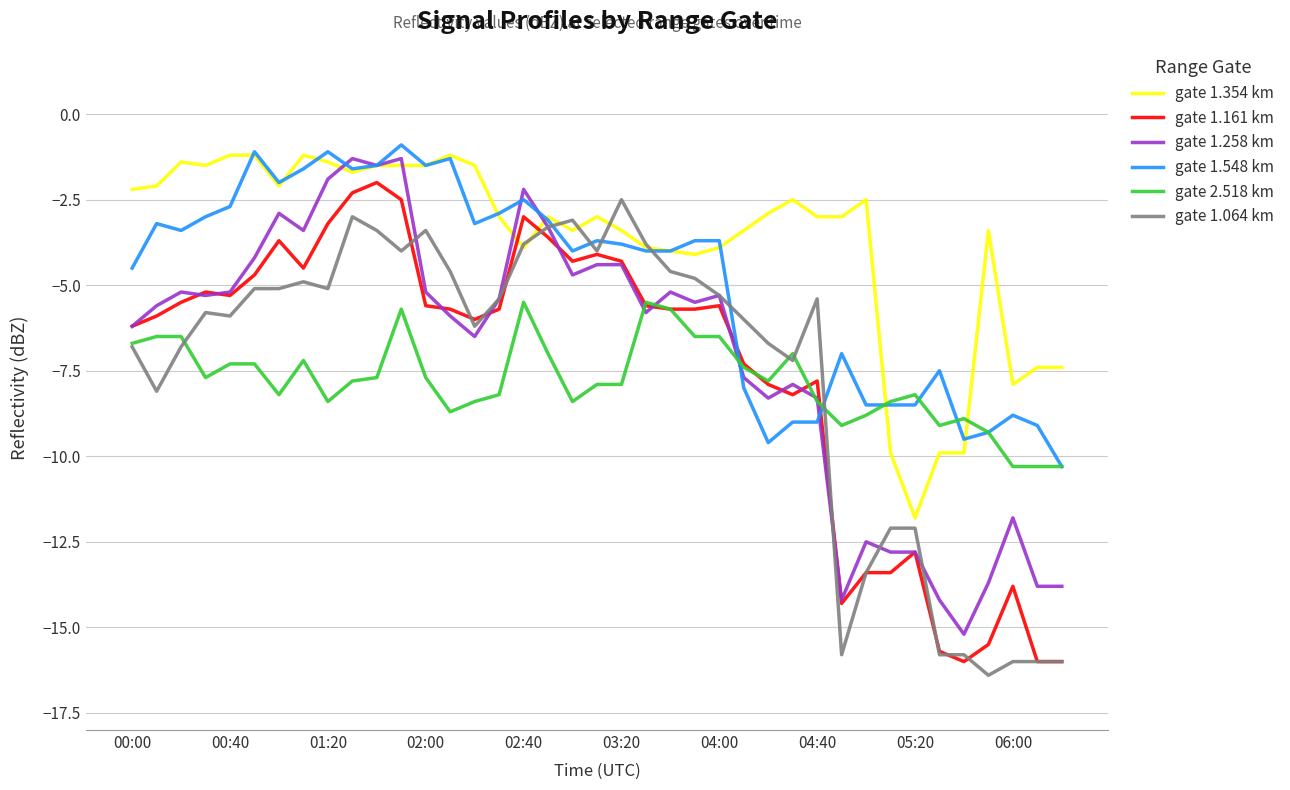

Reading left to right, transcribe all the data shown in this chart.

gate 1.354 km: -2.2	-2.1	-1.4	-1.5	-1.2	-1.2	-2.1	-1.2	-1.4	-1.7	-1.5	-1.5	-1.5	-1.2	-1.5	-3.0	-3.9	-3.0	-3.4	-3.0	-3.4	-3.9	-4.0	-4.1	-3.9	-3.4	-2.9	-2.5	-3.0	-3.0	-2.5	-9.9	-11.8	-9.9	-9.9	-3.4	-7.9	-7.4	-7.4
gate 1.161 km: -6.2	-5.9	-5.5	-5.2	-5.3	-4.7	-3.7	-4.5	-3.2	-2.3	-2.0	-2.5	-5.6	-5.7	-6.0	-5.7	-3.0	-3.6	-4.3	-4.1	-4.3	-5.6	-5.7	-5.7	-5.6	-7.3	-7.9	-8.2	-7.8	-14.3	-13.4	-13.4	-12.8	-15.7	-16.0	-15.5	-13.8	-16.0	-16.0
gate 1.258 km: -6.2	-5.6	-5.2	-5.3	-5.2	-4.2	-2.9	-3.4	-1.9	-1.3	-1.5	-1.3	-5.2	-5.9	-6.5	-5.4	-2.2	-3.3	-4.7	-4.4	-4.4	-5.8	-5.2	-5.5	-5.3	-7.7	-8.3	-7.9	-8.3	-14.2	-12.5	-12.8	-12.8	-14.2	-15.2	-13.7	-11.8	-13.8	-13.8
gate 1.548 km: -4.5	-3.2	-3.4	-3.0	-2.7	-1.1	-2.0	-1.6	-1.1	-1.6	-1.5	-0.9	-1.5	-1.3	-3.2	-2.9	-2.5	-3.1	-4.0	-3.7	-3.8	-4.0	-4.0	-3.7	-3.7	-8.0	-9.6	-9.0	-9.0	-7.0	-8.5	-8.5	-8.5	-7.5	-9.5	-9.3	-8.8	-9.1	-10.3
gate 2.518 km: -6.7	-6.5	-6.5	-7.7	-7.3	-7.3	-8.2	-7.2	-8.4	-7.8	-7.7	-5.7	-7.7	-8.7	-8.4	-8.2	-5.5	-7.0	-8.4	-7.9	-7.9	-5.5	-5.7	-6.5	-6.5	-7.4	-7.8	-7.0	-8.4	-9.1	-8.8	-8.4	-8.2	-9.1	-8.9	-9.3	-10.3	-10.3	-10.3
gate 1.064 km: -6.8	-8.1	-6.8	-5.8	-5.9	-5.1	-5.1	-4.9	-5.1	-3.0	-3.4	-4.0	-3.4	-4.6	-6.2	-5.4	-3.8	-3.3	-3.1	-4.0	-2.5	-3.8	-4.6	-4.8	-5.3	-6.0	-6.7	-7.2	-5.4	-15.8	-13.4	-12.1	-12.1	-15.8	-15.8	-16.4	-16.0	-16.0	-16.0